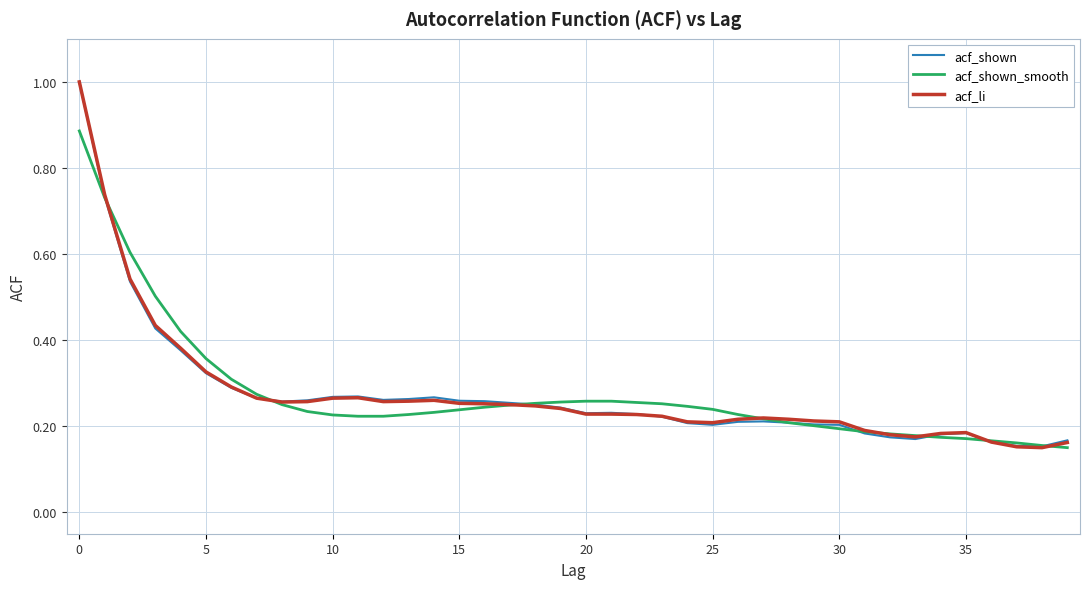

What is the highest value of the acf_li series?

1.0